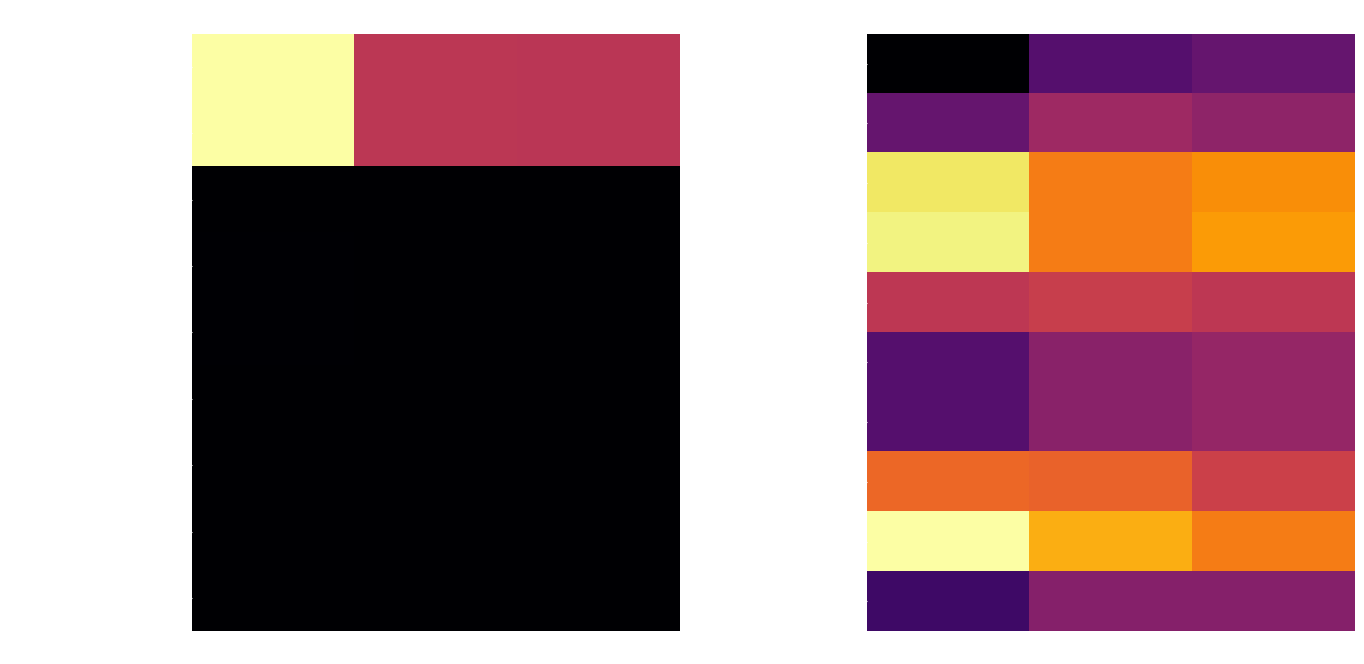

What is the average value of the Solde mouvement naturel series?

21